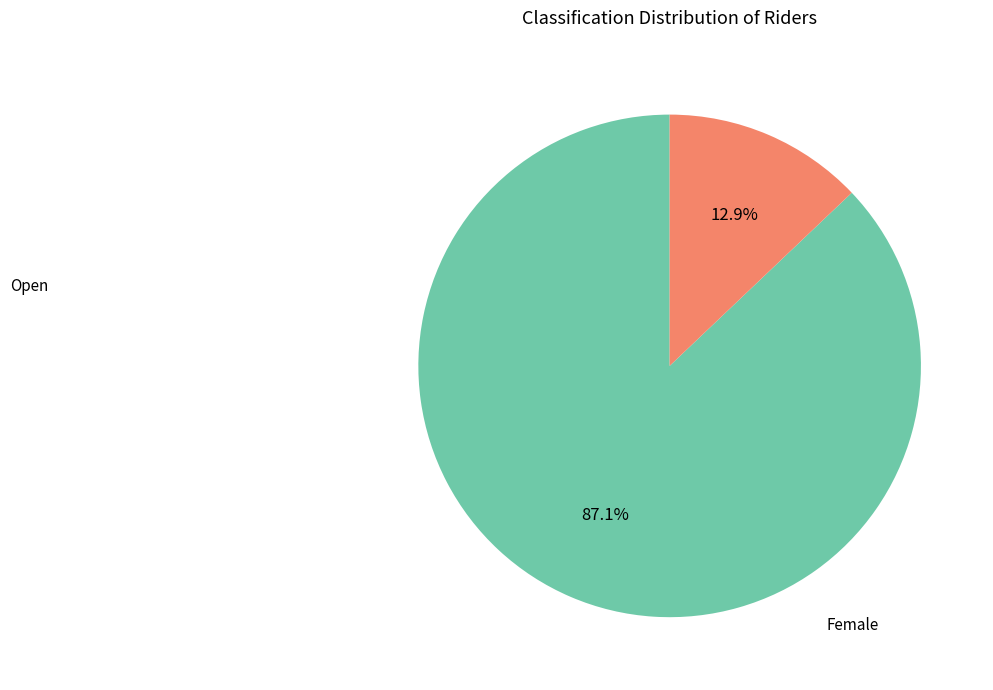

Is there a majority slice in this chart?

Yes